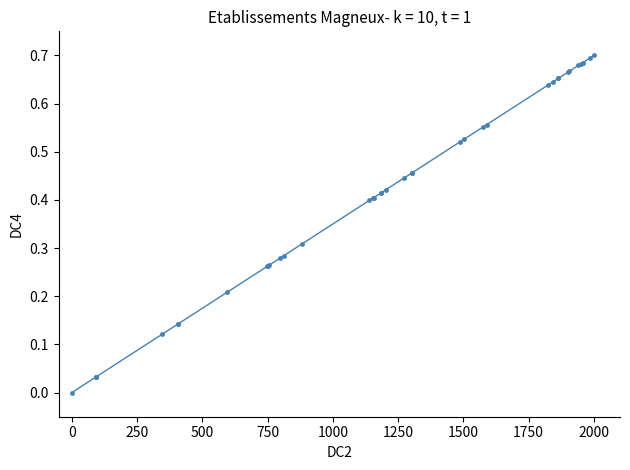

How many lines are shown in the chart?

1